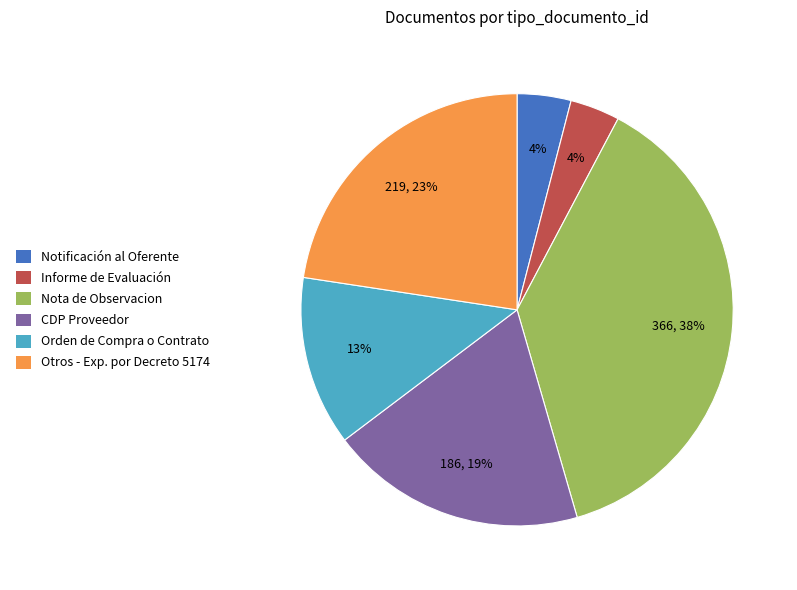

What is the largest slice in the pie chart?

Nota de Observacion